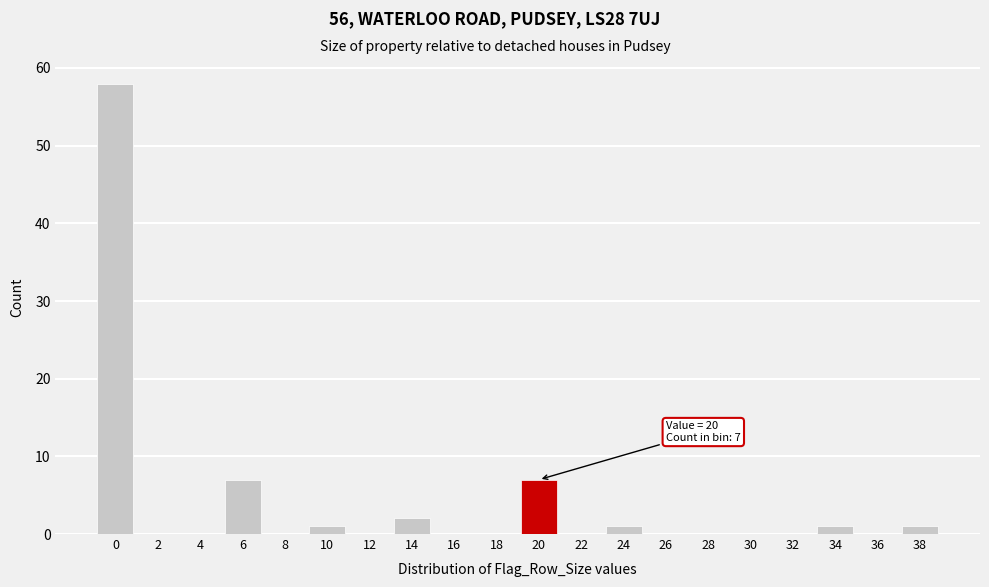

Reading left to right, extract all data points from this chart.

0=58	2=0	4=0	6=7	8=0	10=1	12=0	14=2	16=0	18=0	20=7	22=0	24=1	26=0	28=0	30=0	32=0	34=1	36=0	38=1